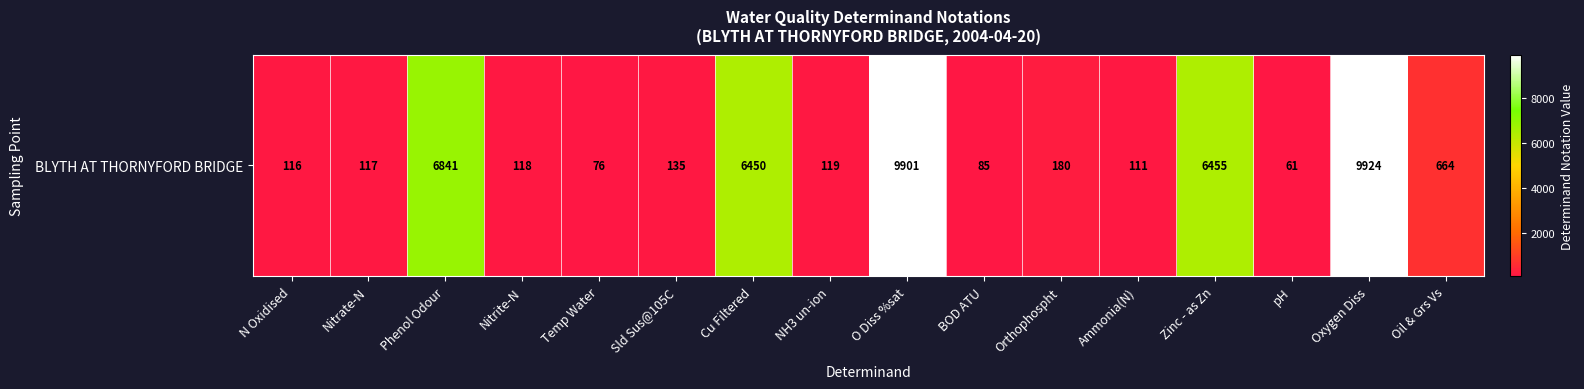

What is the approximate value at Zinc - as Zn, to the nearest 50?

6450